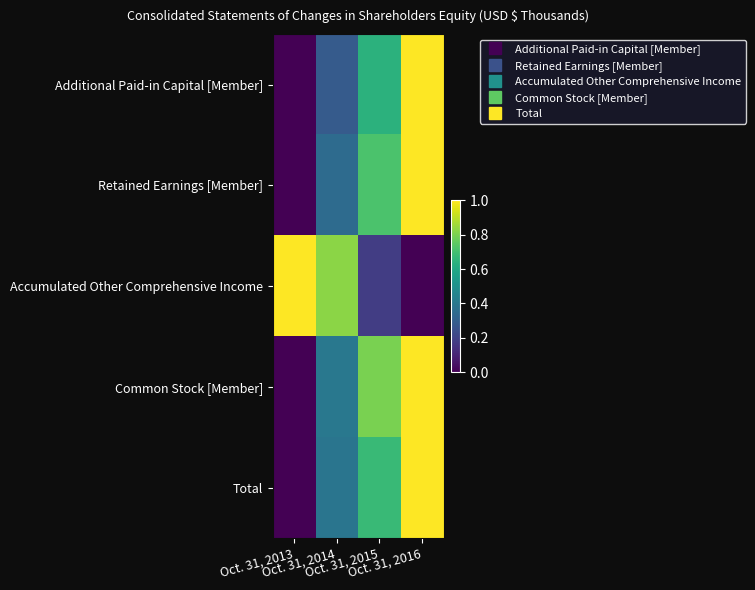

Reading right to left, list all the values displayed in this chart.

Additional Paid-in Capital [Member]: Oct. 31, 2016=1.0	Oct. 31, 2015=0.6	Oct. 31, 2014=0.3	Oct. 31, 2013=0.0
Retained Earnings [Member]: Oct. 31, 2016=1.0	Oct. 31, 2015=0.7	Oct. 31, 2014=0.3	Oct. 31, 2013=0.0
Accumulated Other Comprehensive Income: Oct. 31, 2016=0.0	Oct. 31, 2015=0.2	Oct. 31, 2014=0.8	Oct. 31, 2013=1.0
Common Stock [Member]: Oct. 31, 2016=1.0	Oct. 31, 2015=0.8	Oct. 31, 2014=0.4	Oct. 31, 2013=0.0
Total: Oct. 31, 2016=1.0	Oct. 31, 2015=0.7	Oct. 31, 2014=0.4	Oct. 31, 2013=0.0